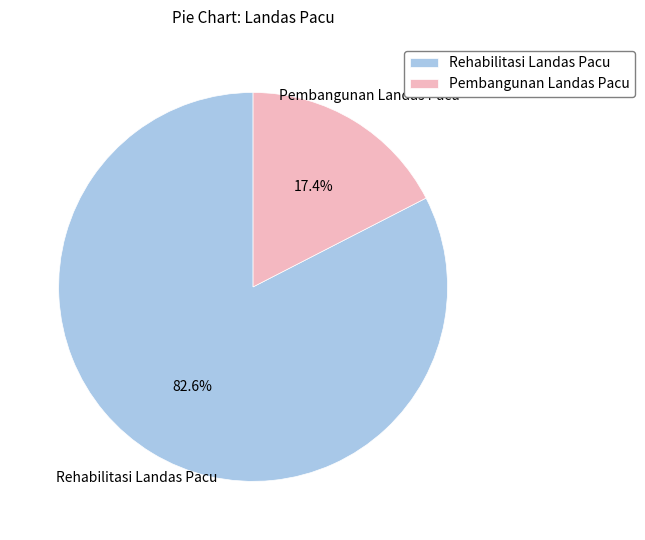

What is the majority slice?

Rehabilitasi Landas Pacu